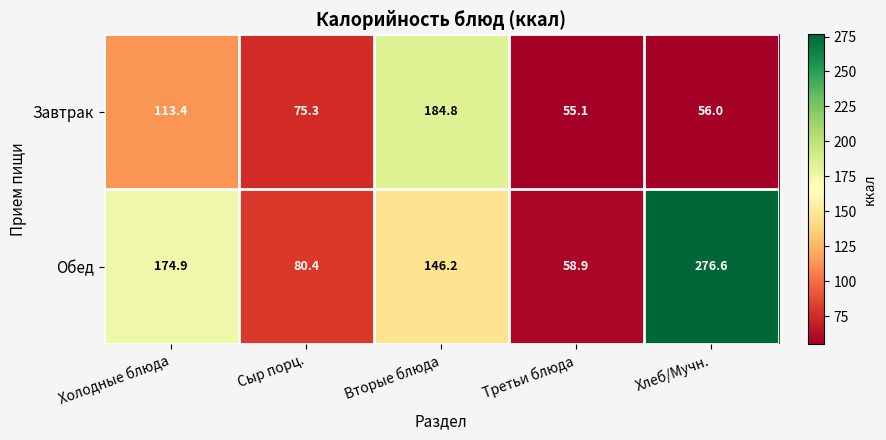

Which category has the lowest value across all series?

Третьи блюда